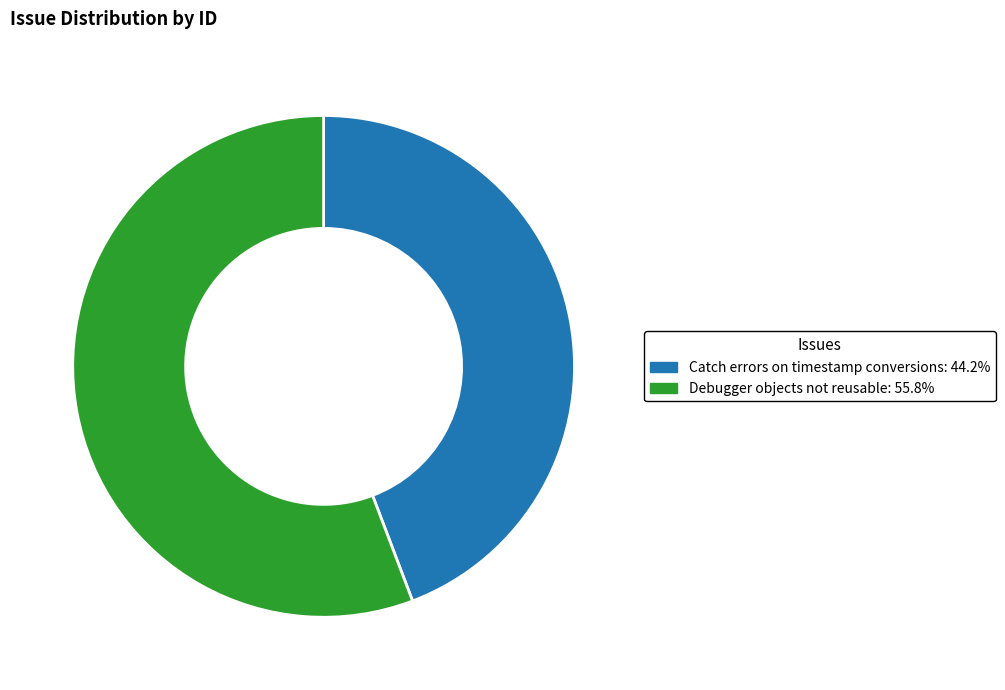

Does Catch errors on timestamp conversions represent more than half of the total?

No